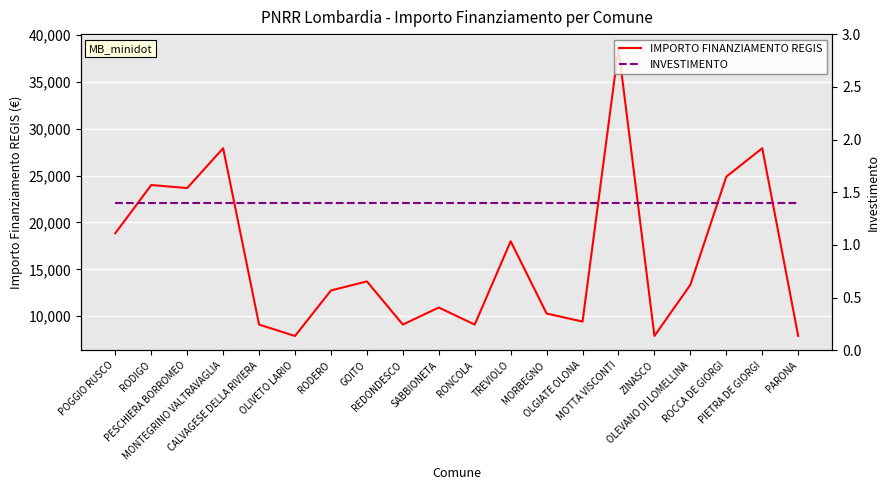

What are all the series names shown in the legend?

IMPORTO FINANZIAMENTO REGIS, INVESTIMENTO